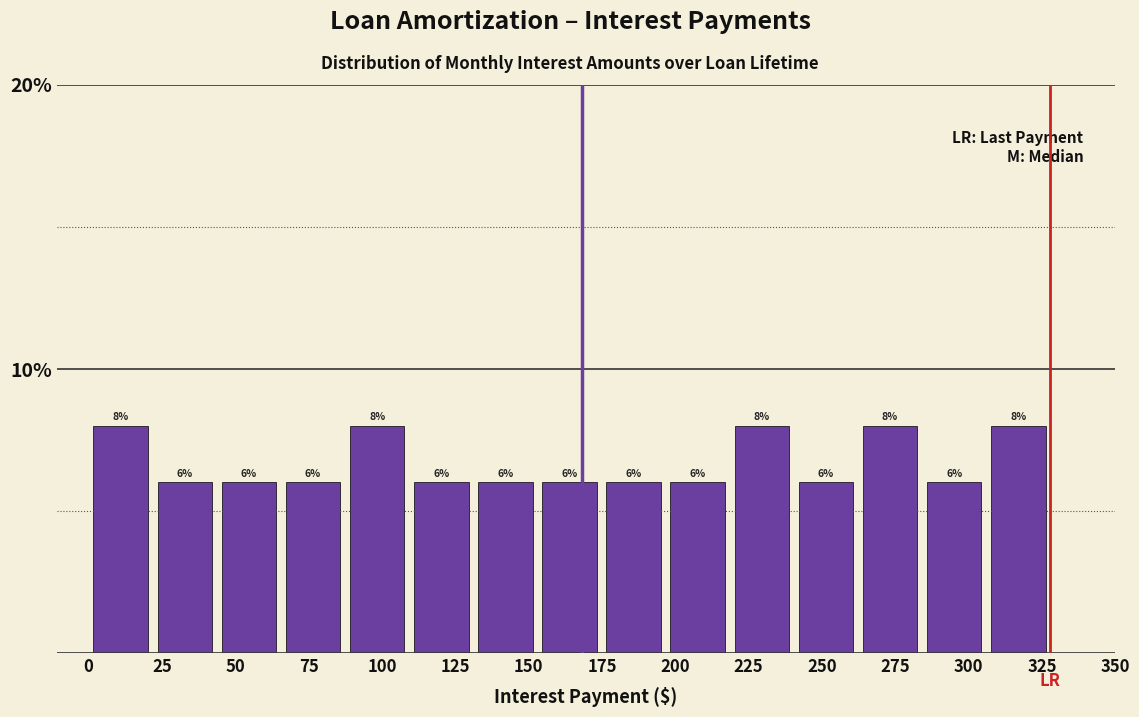

How tall is the bar that spans 130 to 155 on the x-axis? The bar edges are not printed on the chart, so give them approximately, as read against the axis.

6